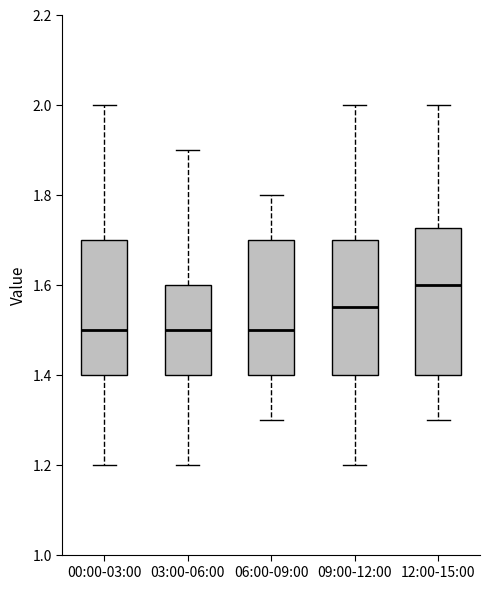

Which box's median line is the highest?

12:00-15:00